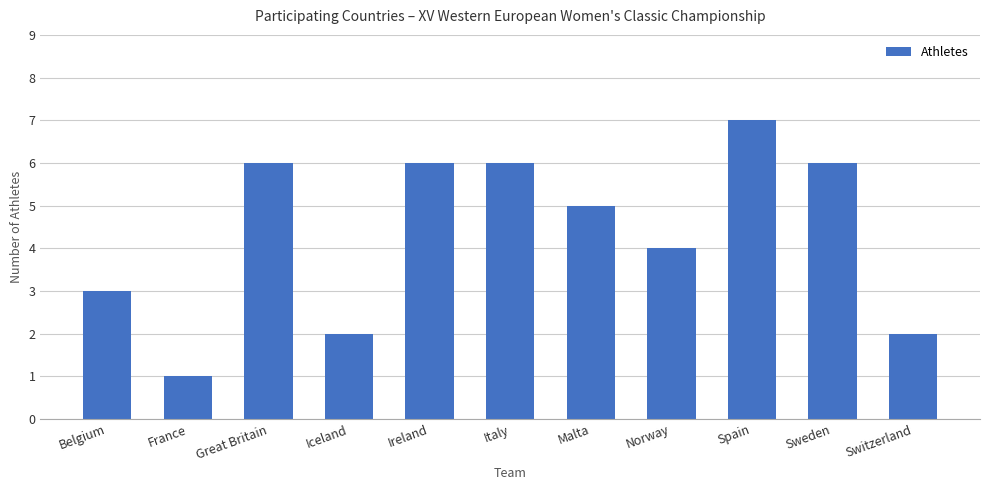

True or false: the data shows 10 at Great Britain.

False